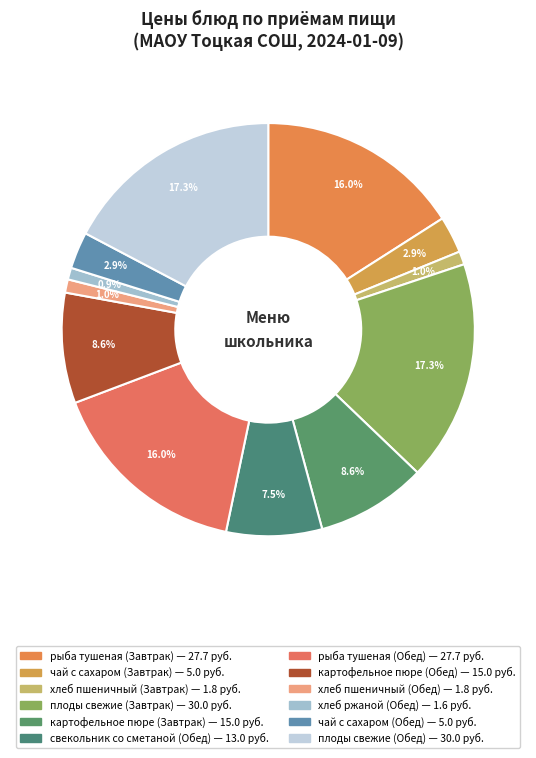

What is the smallest slice in the pie chart?

хлеб ржаной (Обед)